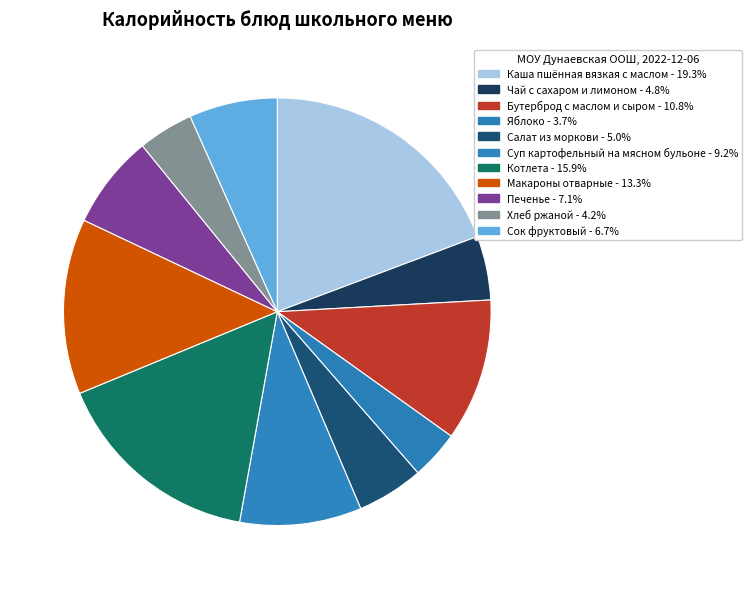

How many segments does this pie chart have?

11